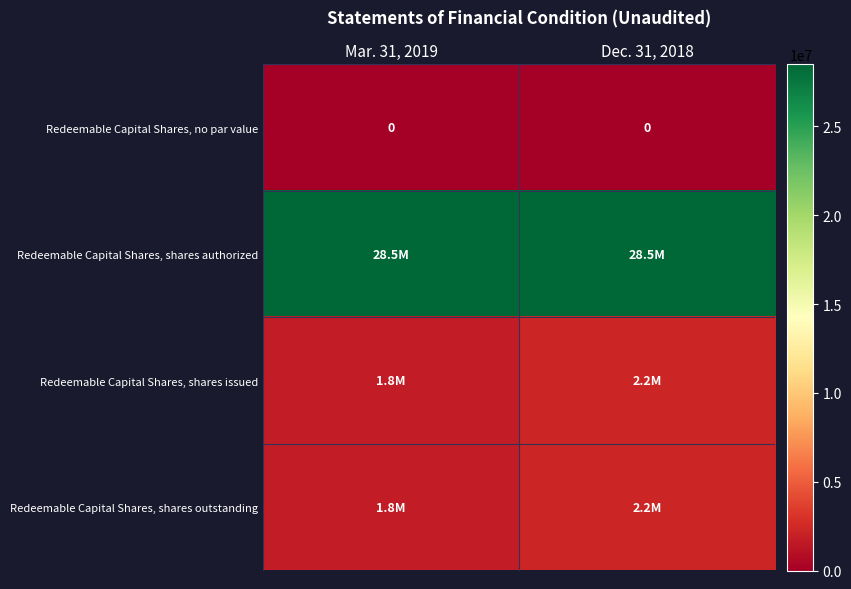

Is it true that Redeemable Capital Shares, no par value equals 0 at Dec. 31, 2018?

True